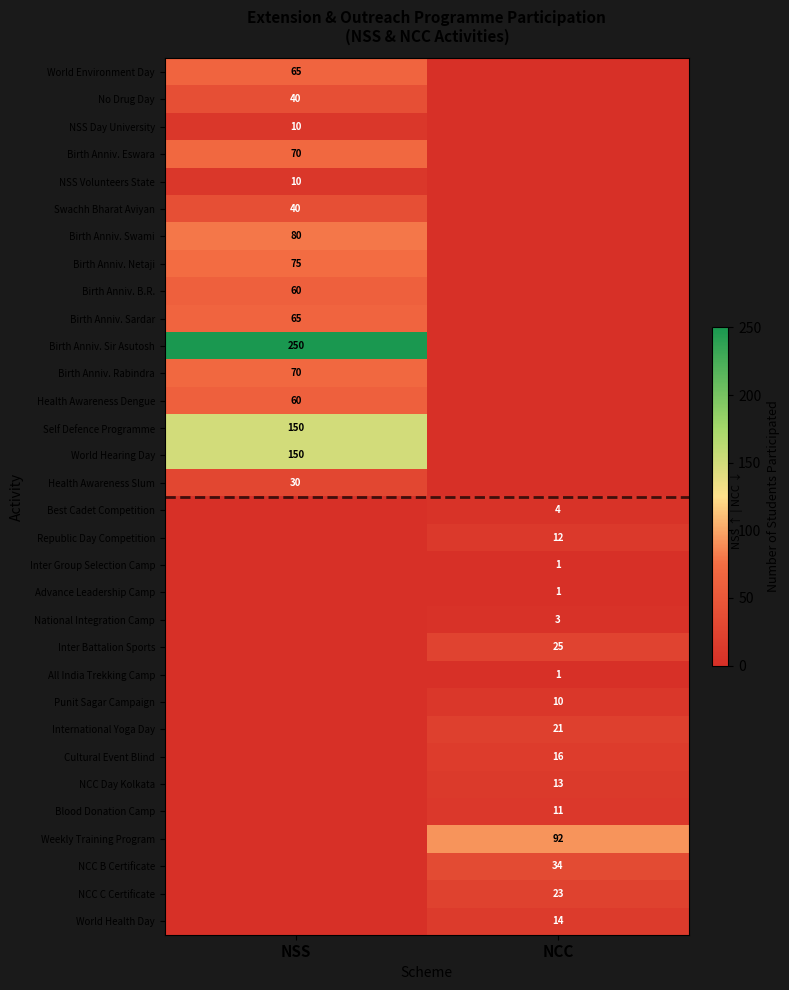

Is it true that Health Awareness Dengue equals 60 at NSS?

True